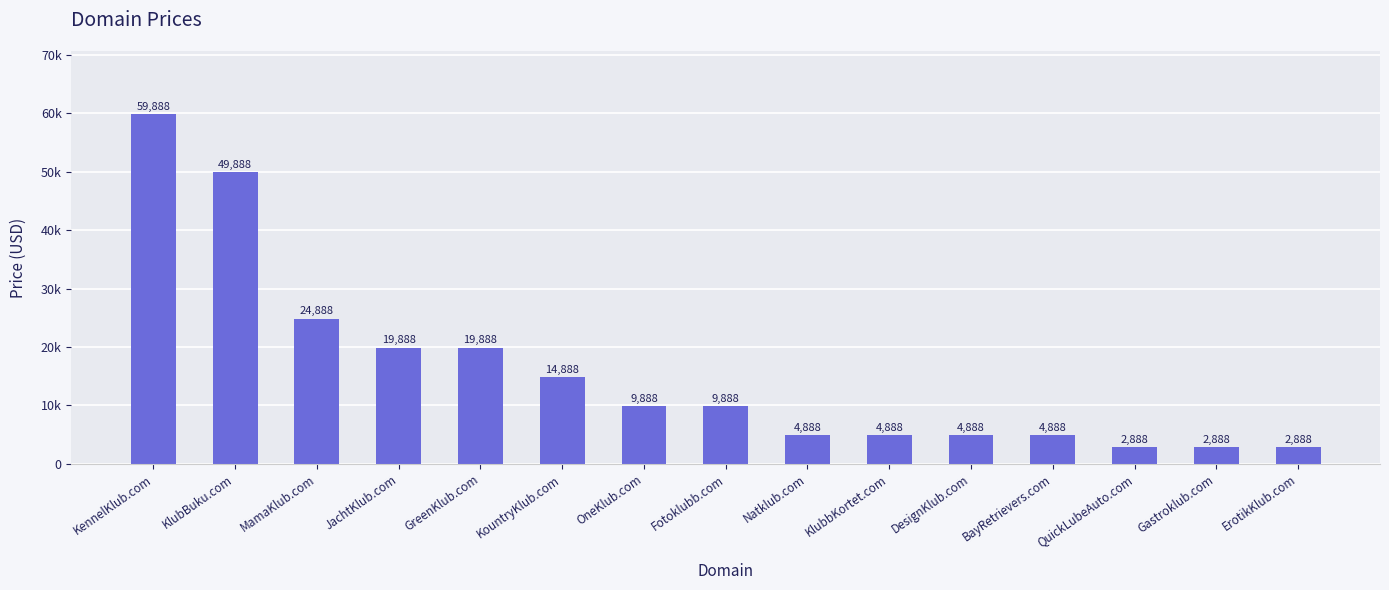

Are the bars horizontal?

No